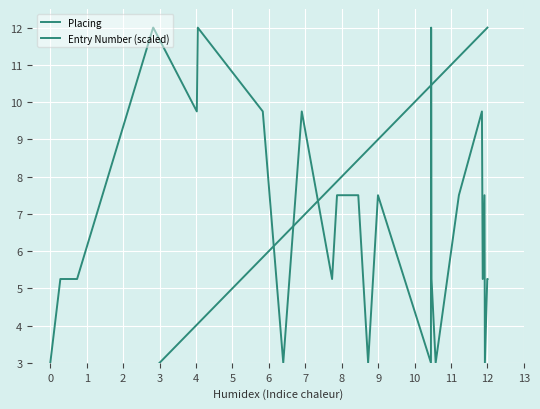

At which label does Placing first exceed 7?

3